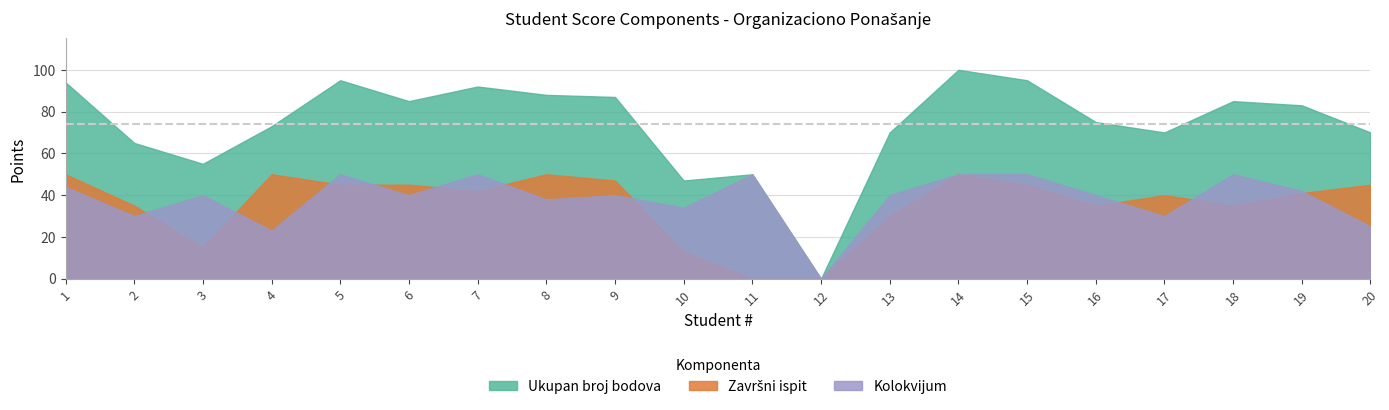

List the series in order of their peak value, highest first.

Ukupan broj bodova, Završni ispit, Kolokvijum